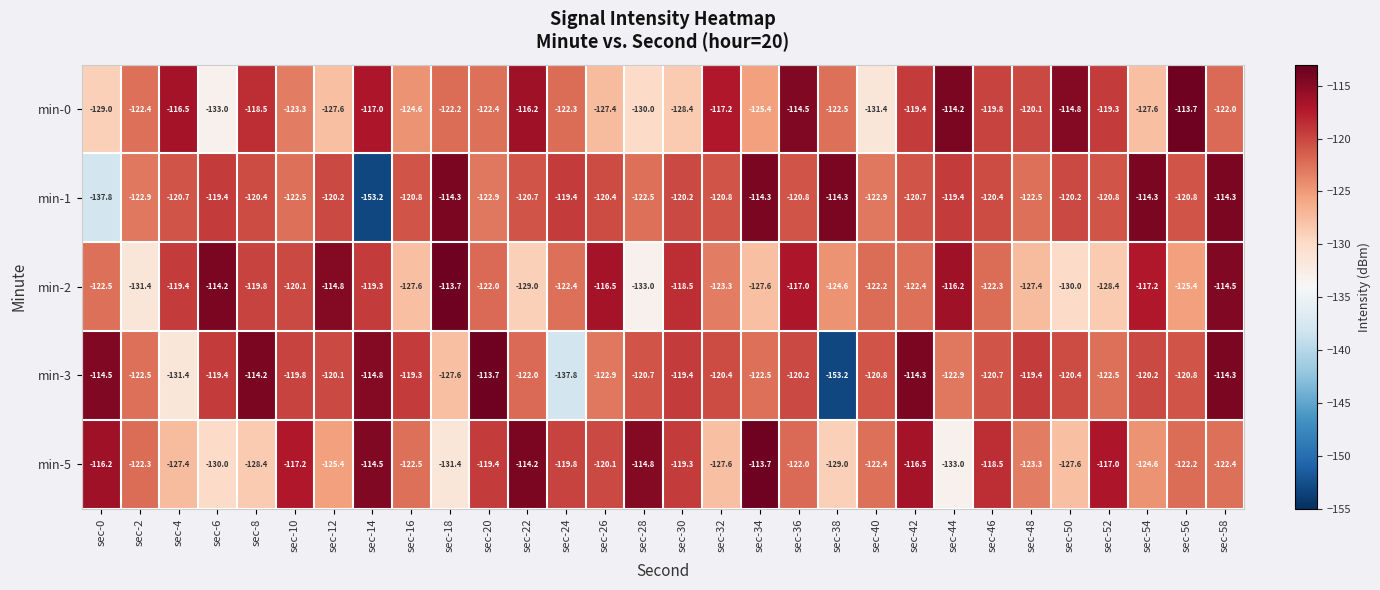

What is the average value of the min-0 series?

-122.1